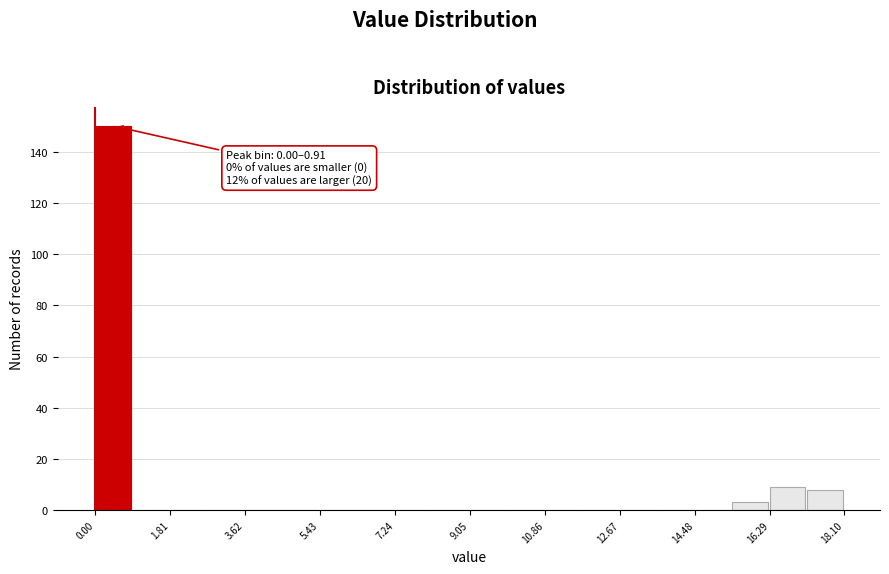

Which range on the x-axis has the tallest bar?

0.0 to 1.0